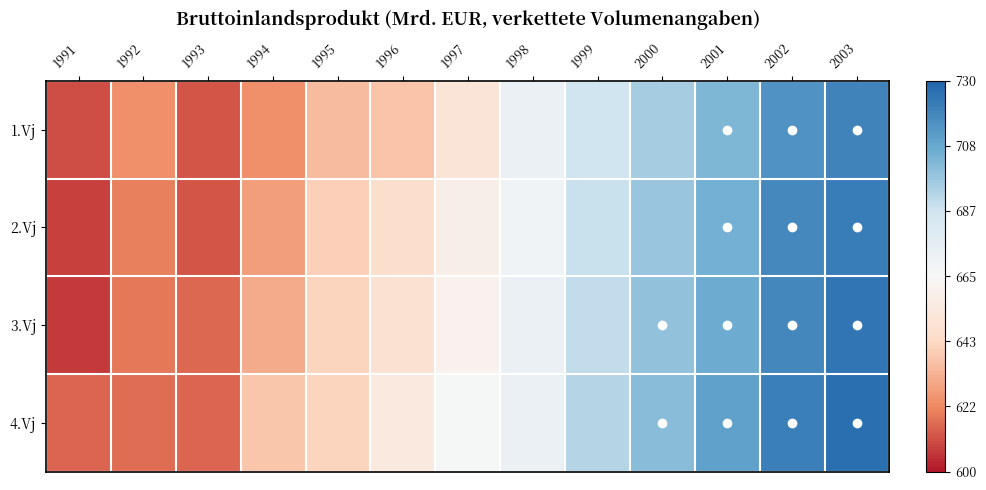

What is the difference between the highest and lowest values at 1991?

8.5